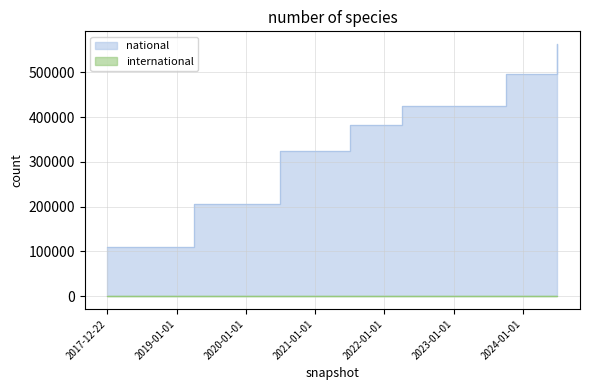

True or false: the data shows 562995 at 2024-07-01.

True